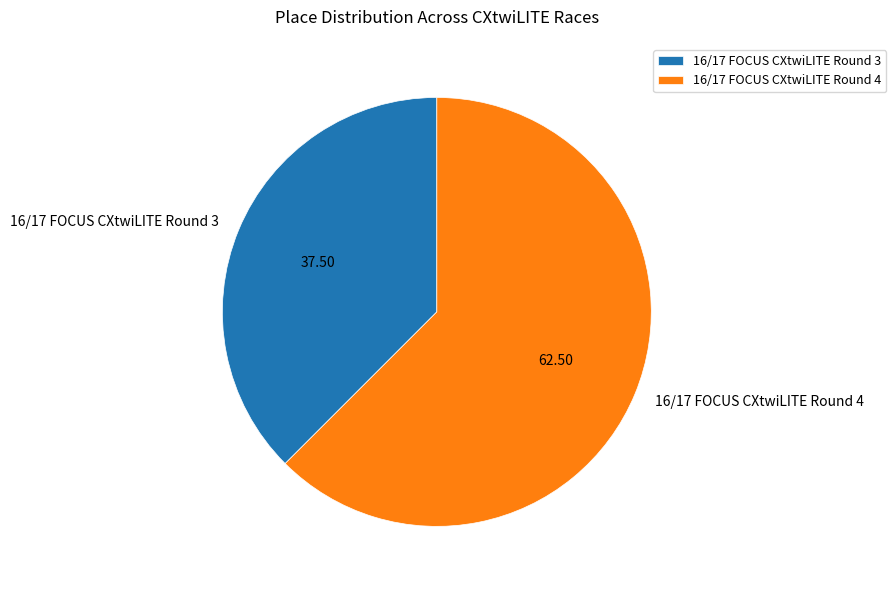

Is there a majority slice in this chart?

Yes